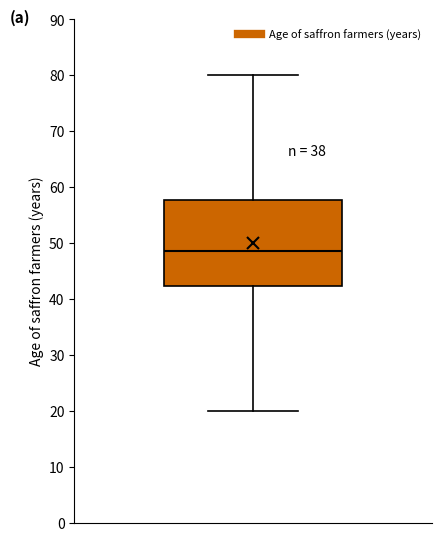

Read this box plot against the y-axis: the position of the median line, the range covered by the box, and the ends of both whiskers. The values are not printed on the chart, so give them approximately, as read against the axis.

median 49, box 42 to 58, whiskers 20 to 80